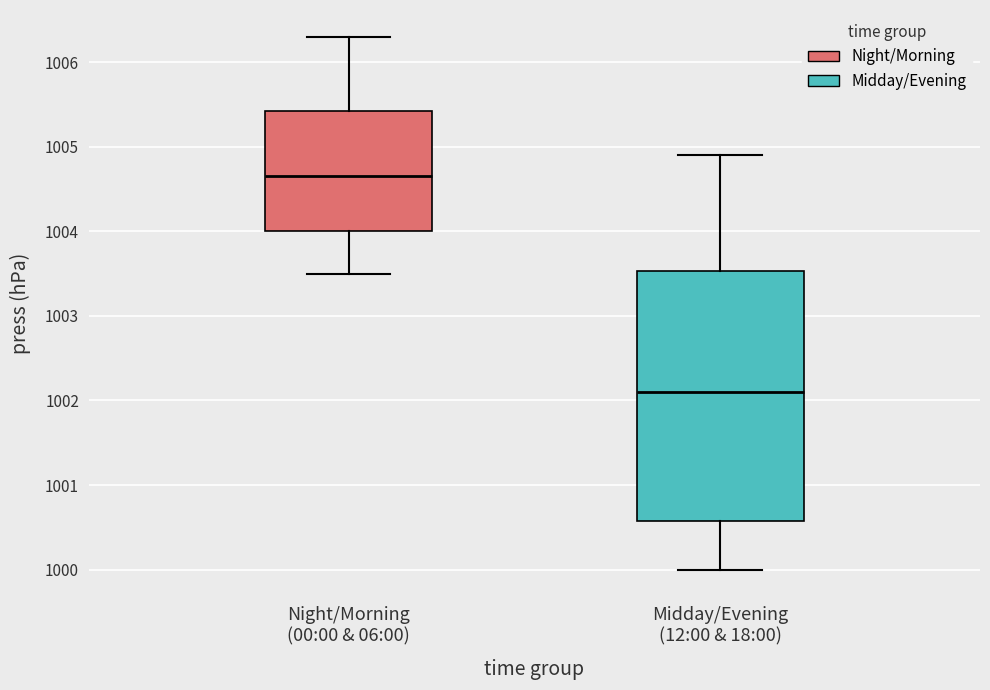

Reading left to right, transcribe this box plot: for each box, give where its median line is, the range the box spans, and where its two whiskers end, as read against the y-axis. The values are not printed on the chart, so give them approximately, as read against the axis.

Night/Morning (00:00 & 06:00): median 1004.7, box 1004.0 to 1005.4, whiskers 1003.5 to 1006.3
Midday/Evening (12:00 & 18:00): median 1002.1, box 1000.6 to 1003.5, whiskers 1000.0 to 1004.9